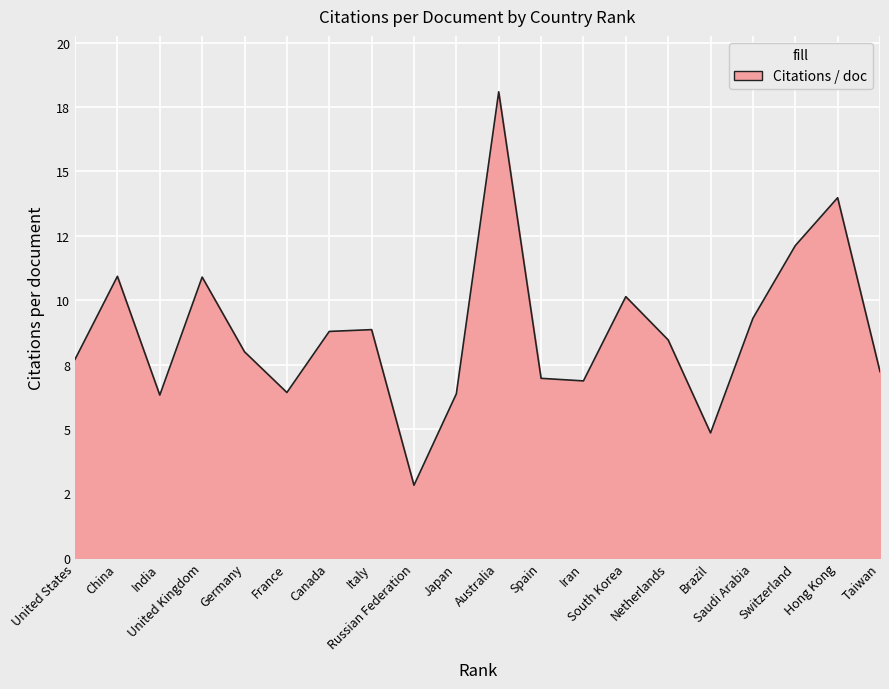

Does the chart display data point markers on the line(s)?

No